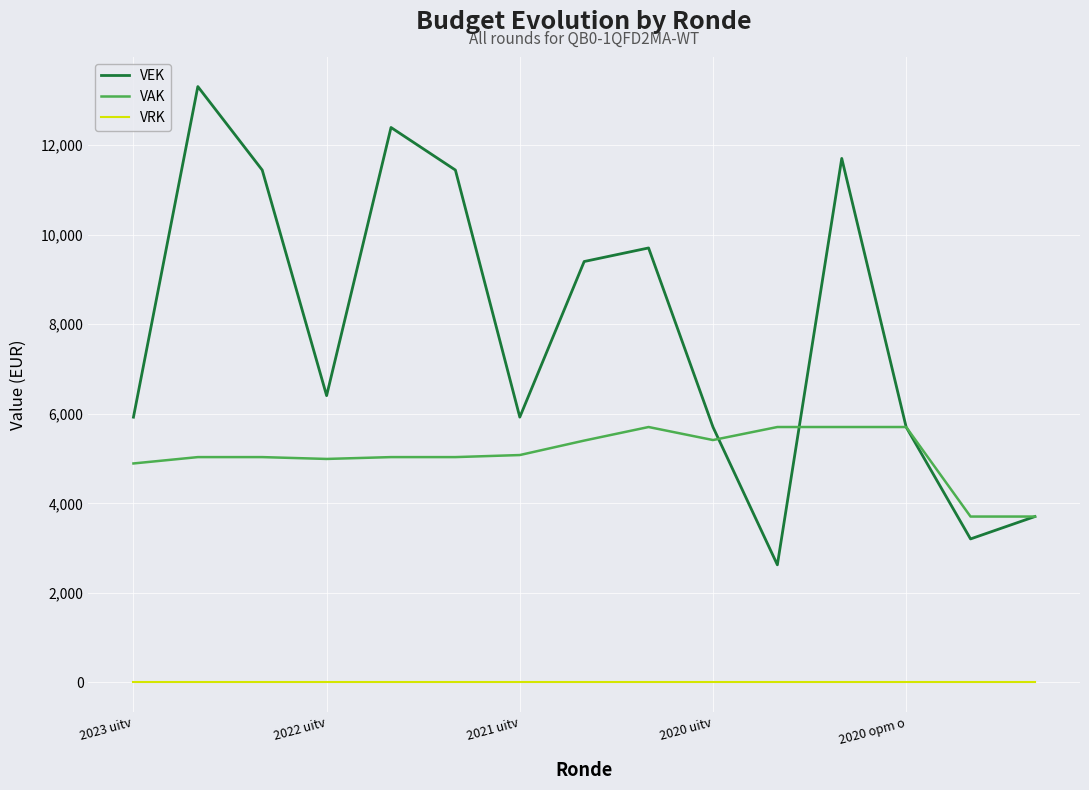

List the series in order of their peak value, lowest first.

VRK, VAK, VEK